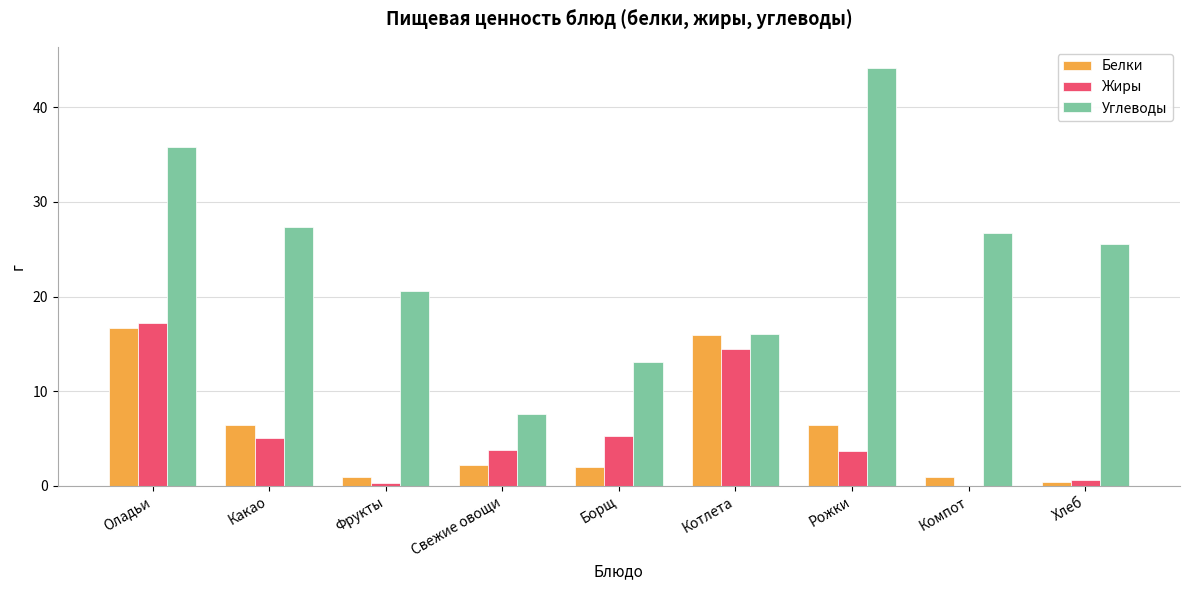

What is the sum of all Белки values?

51.8